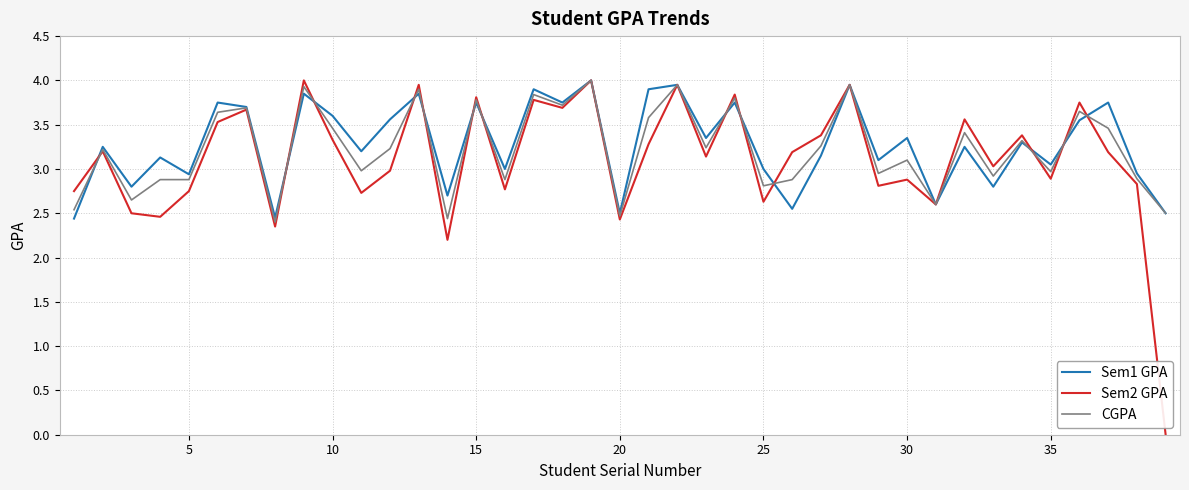

Which series has the largest range (max minus min)?

Sem2 GPA